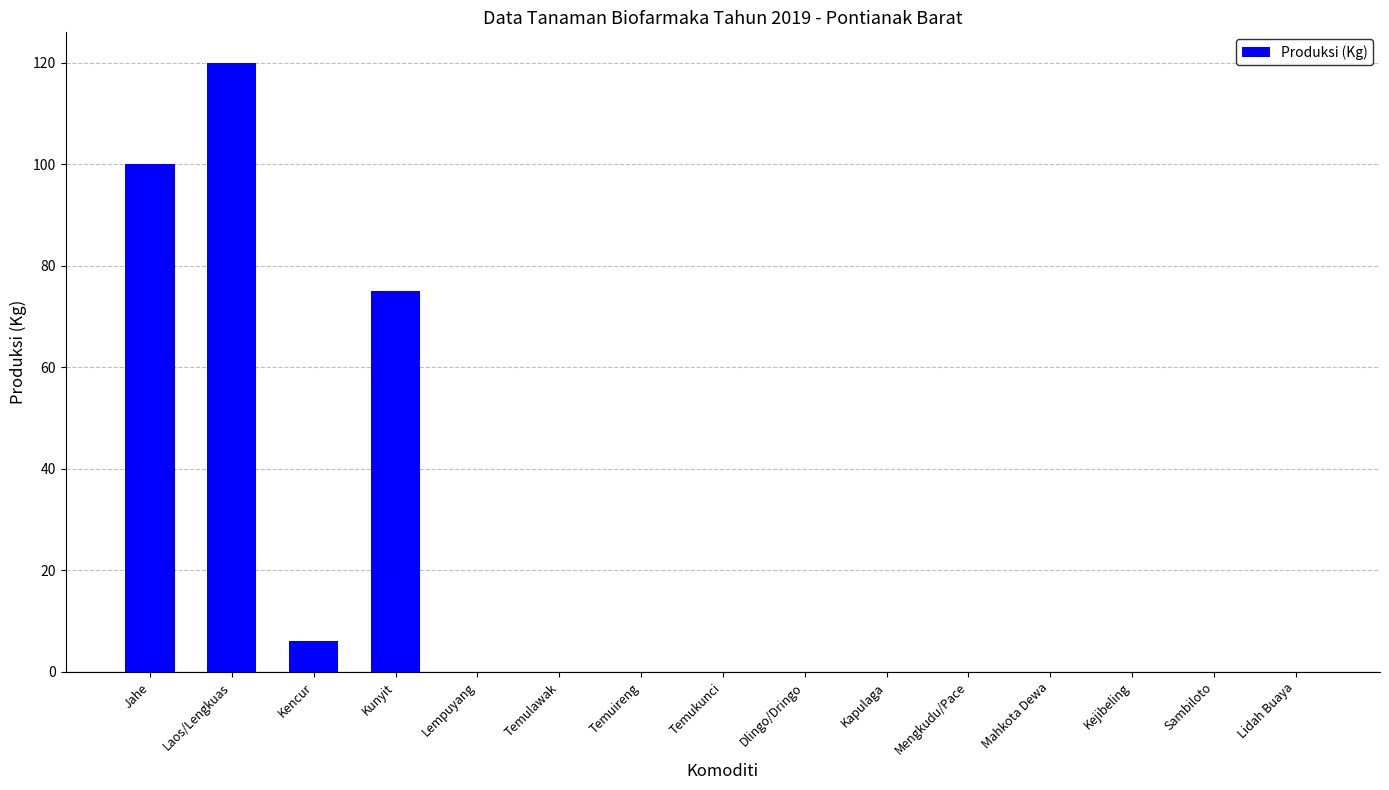

How many data points does each series have?

15